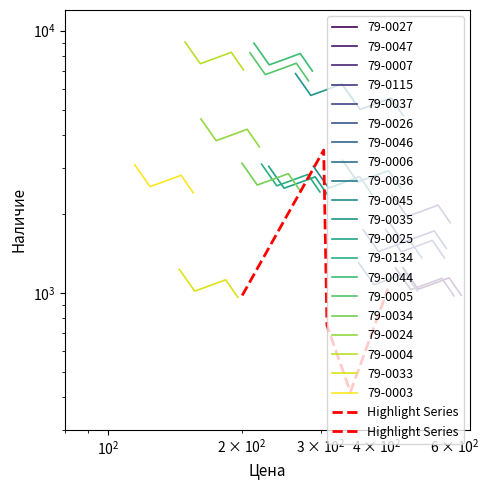

What is the sum of all values?

6685